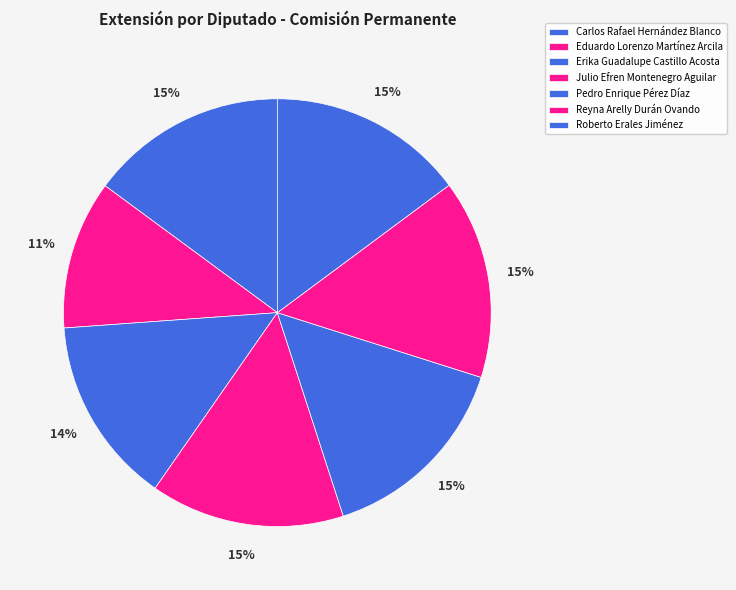

Rank the categories by value from lowest to highest.

Eduardo Lorenzo
Martínez Arcila, Erika Guadalupe
Castillo Acosta, Julio Efren
Montenegro Aguilar, Roberto Erales
Jiménez, Carlos Rafael
Hernández Blanco, Reyna Arelly
Durán Ovando, Pedro Enrique
Pérez Díaz